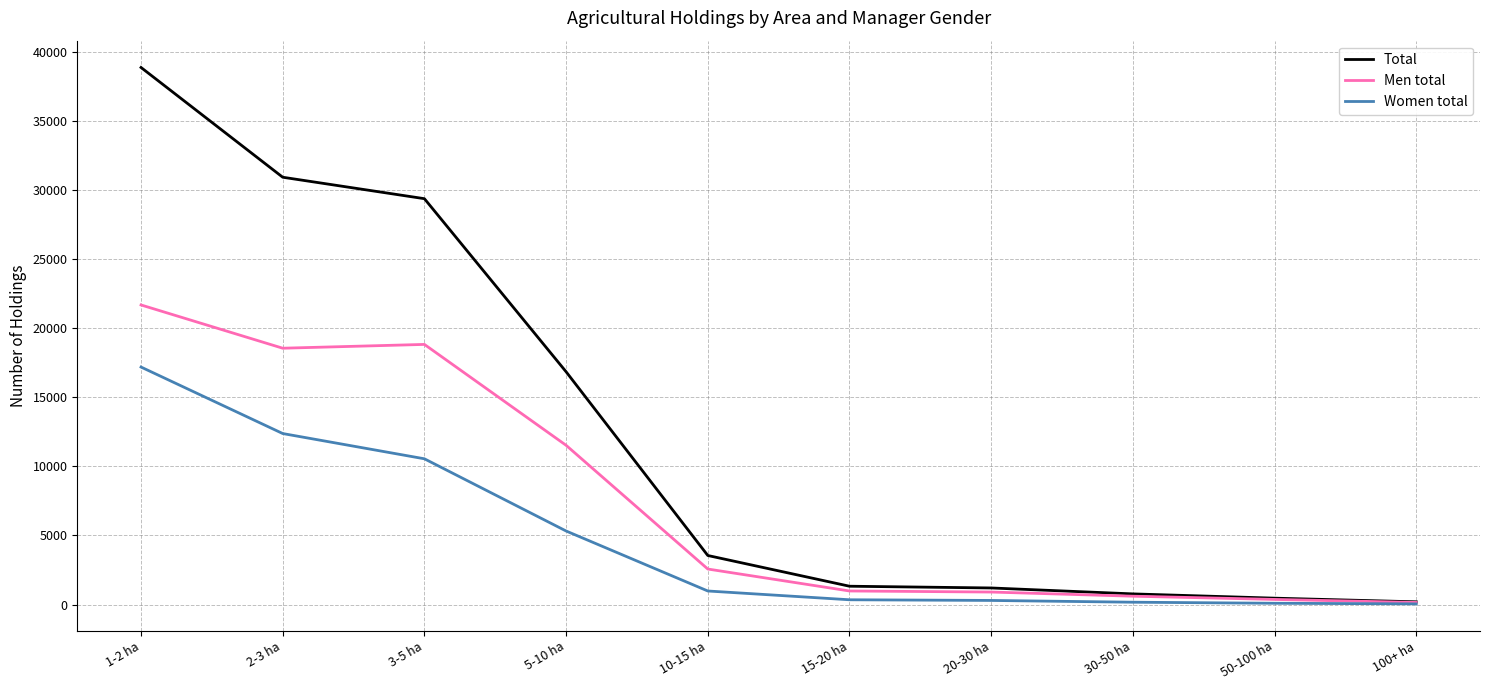

At which label is Total closest to 19524?

5-10 ha